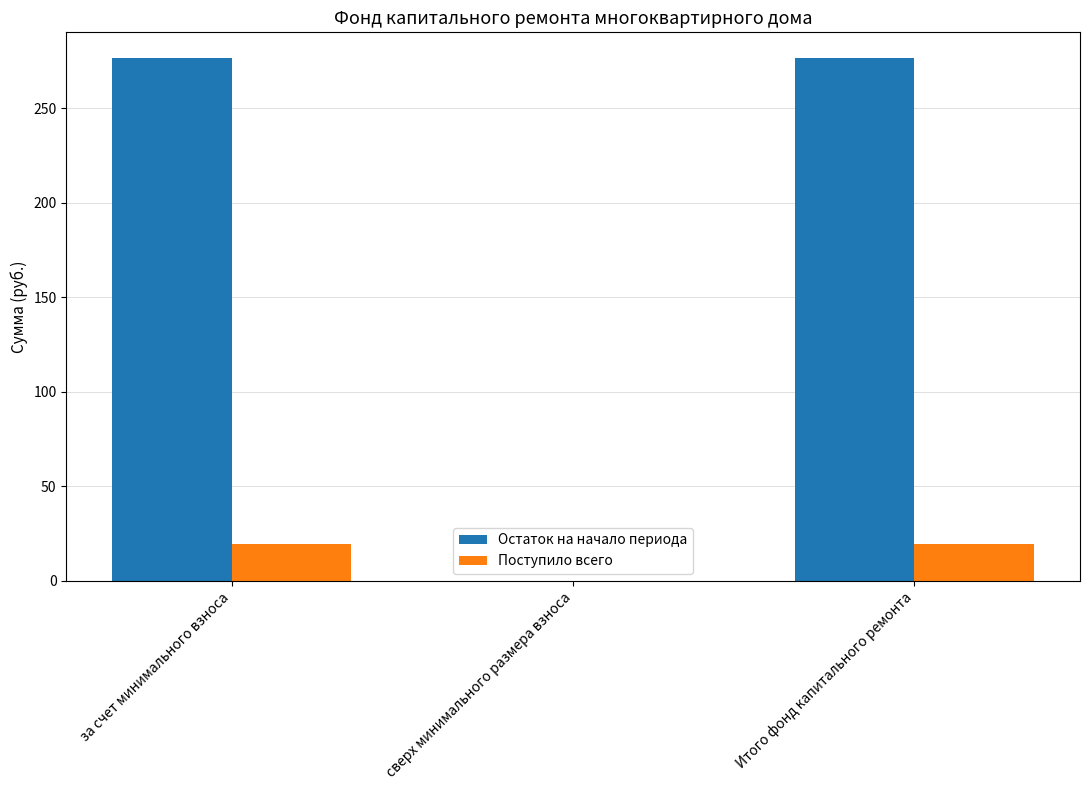

Is the value of Остаток на начало периода at Итого фонд капитального ремонта greater than the value of Поступило всего at Итого фонд капитального ремонта?

Yes